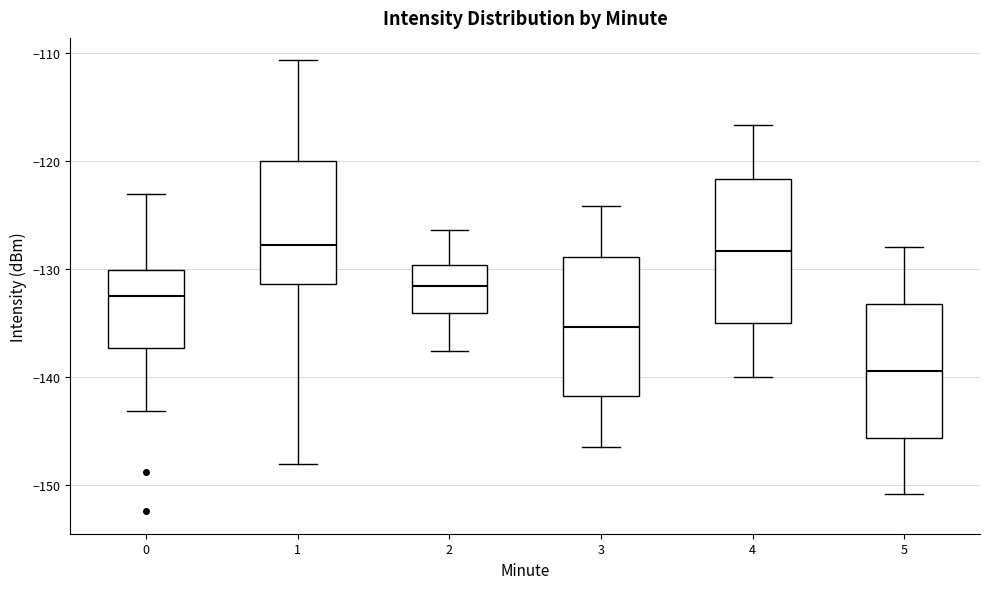

Reading left to right, transcribe this box plot: for each box, give where its median line is, the range the box spans, and where its two whiskers end, as read against the y-axis. The values are not printed on the chart, so give them approximately, as read against the axis.

0: median -133, box -137 to -130, whiskers -143 to -123
1: median -128, box -131 to -120, whiskers -148 to -111
2: median -132, box -134 to -130, whiskers -138 to -126
3: median -135, box -142 to -129, whiskers -146 to -124
4: median -128, box -135 to -122, whiskers -140 to -117
5: median -139, box -146 to -133, whiskers -151 to -128